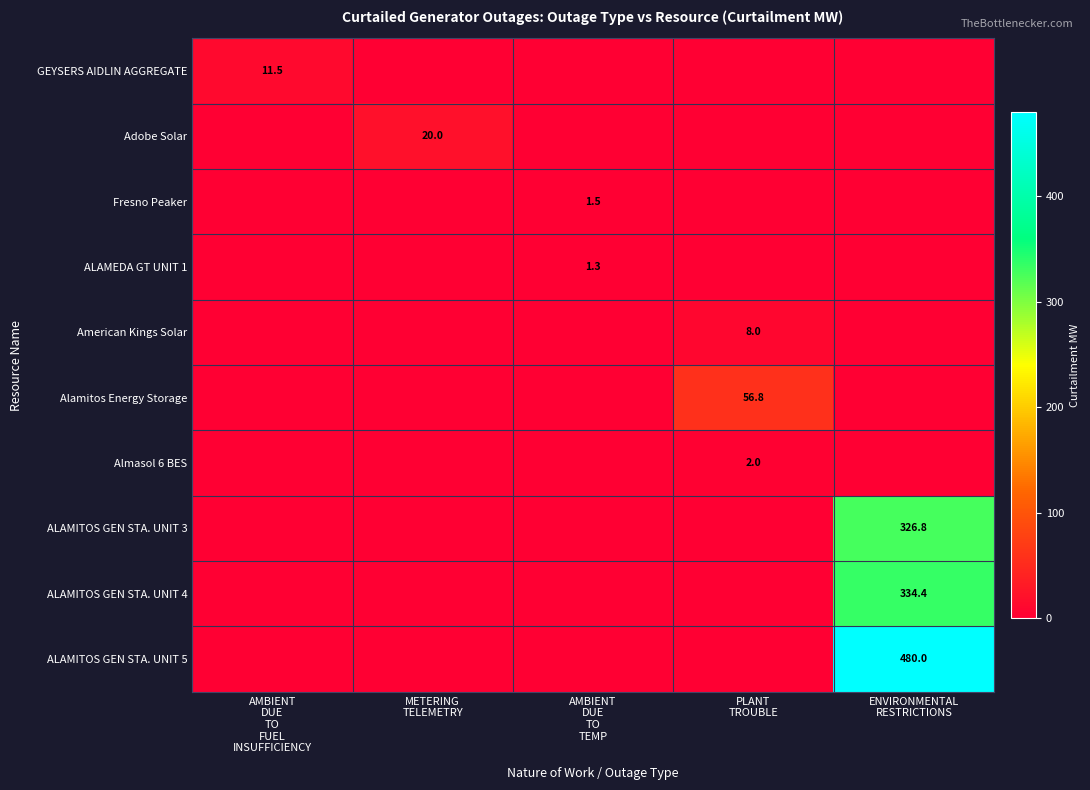

What is the difference between the maximum and minimum values in the ALAMITOS GEN STA. UNIT 3 series?

326.8